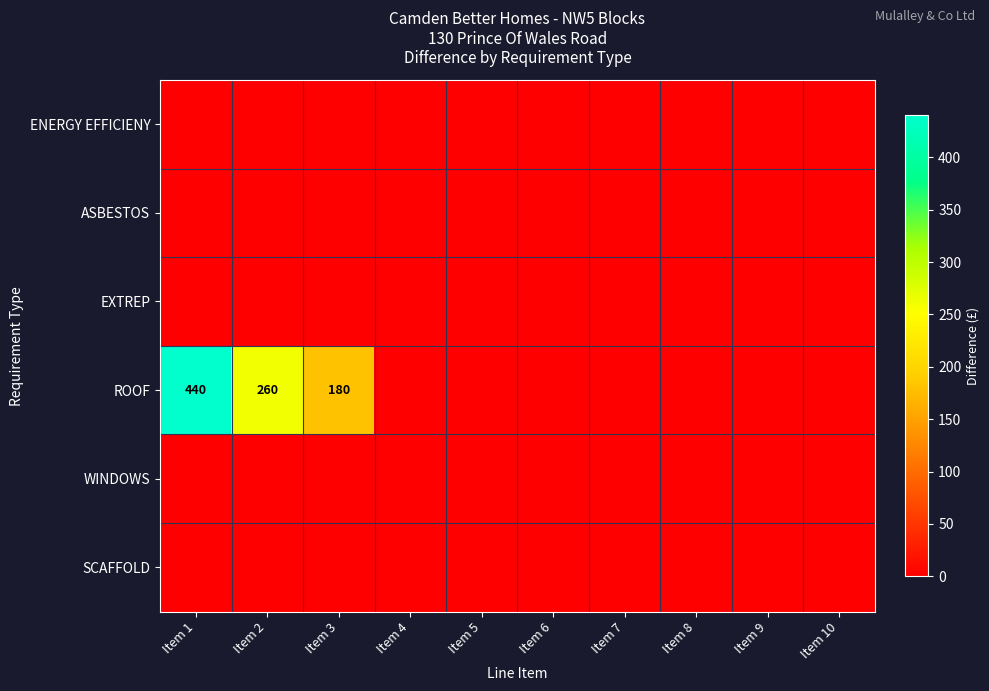

At which label is EXTREP closest to 0?

Item 1